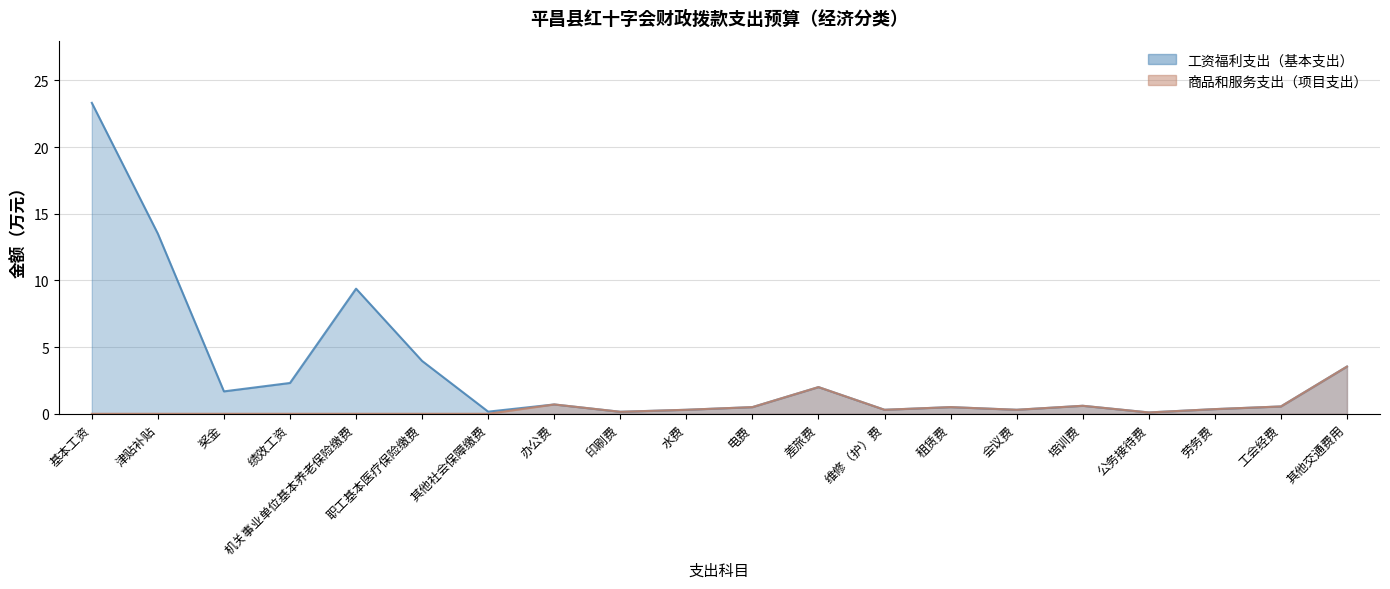

Where is 商品和服务支出（项目支出） nearest to the value 1?

办公费